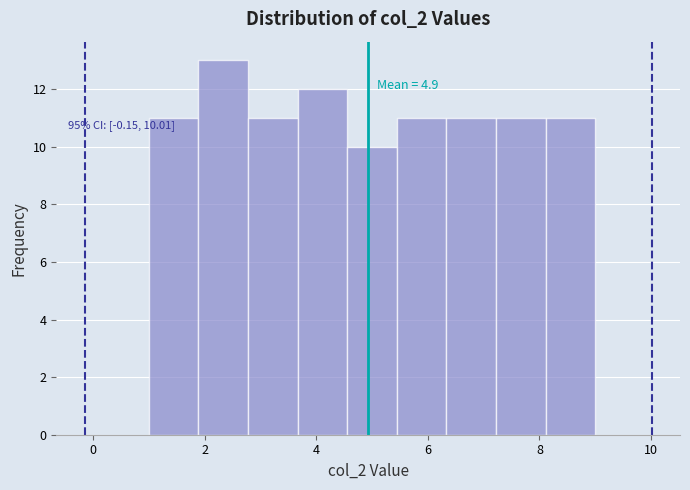

Over which range of the x-axis is the bar tallest?

1.8 to 2.8